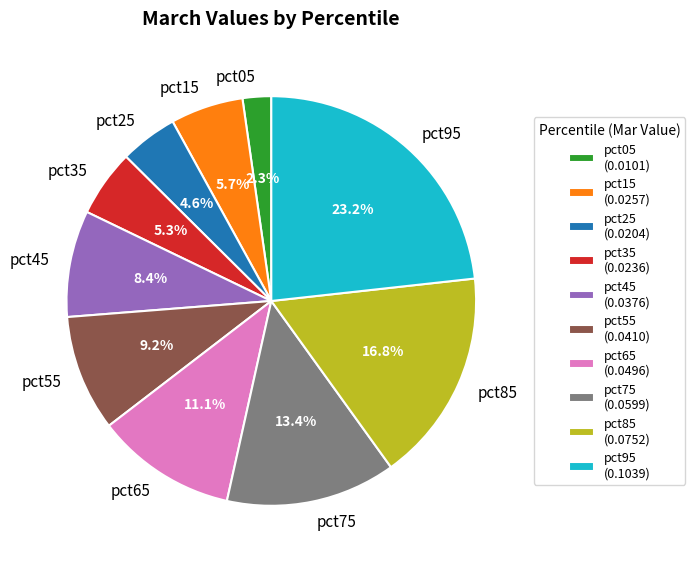

Does pct55 account for over 50% of the chart?

No